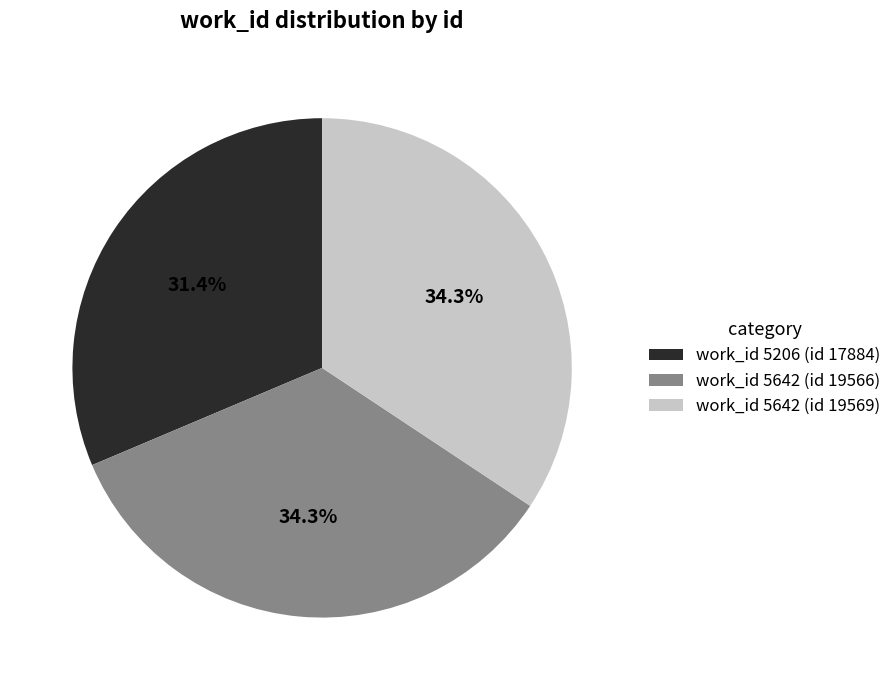

True or false: work_id 5642 (id 19569) accounts for 34% of the total.

True